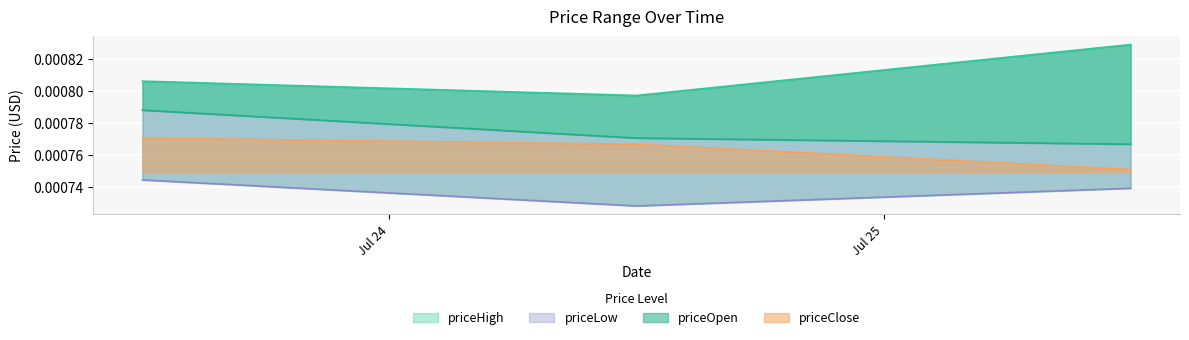

The priceClose series shows 0.0 at 1753444800000.0. True or false?

False